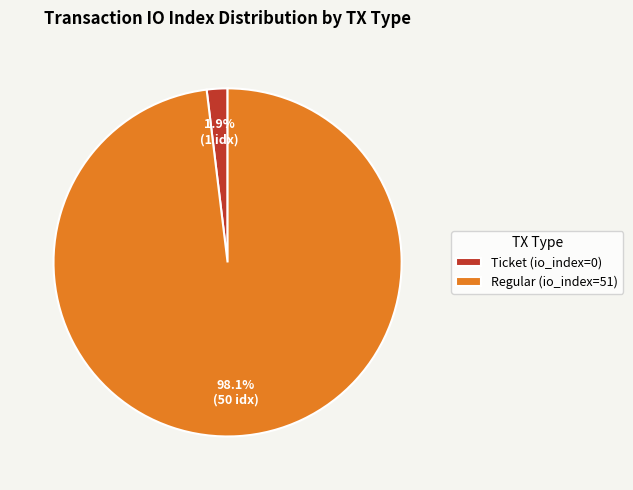

Does Ticket (io_index=0) account for over 50% of the chart?

No